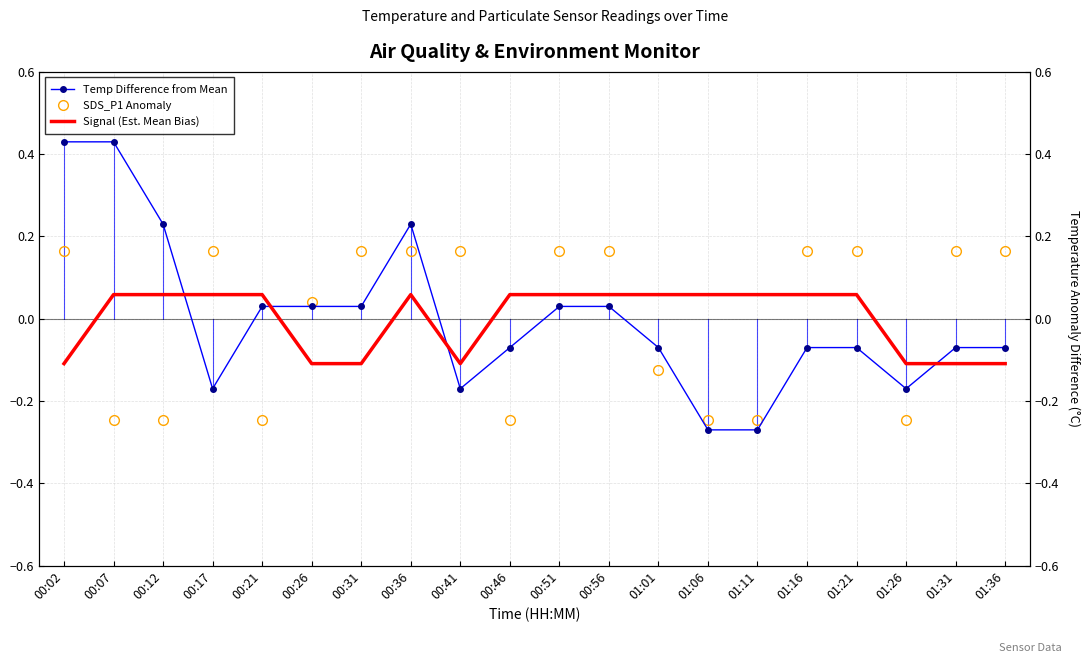

Between 00:46 and 00:56, which series saw the biggest shift?

SDS_P1 Anomaly